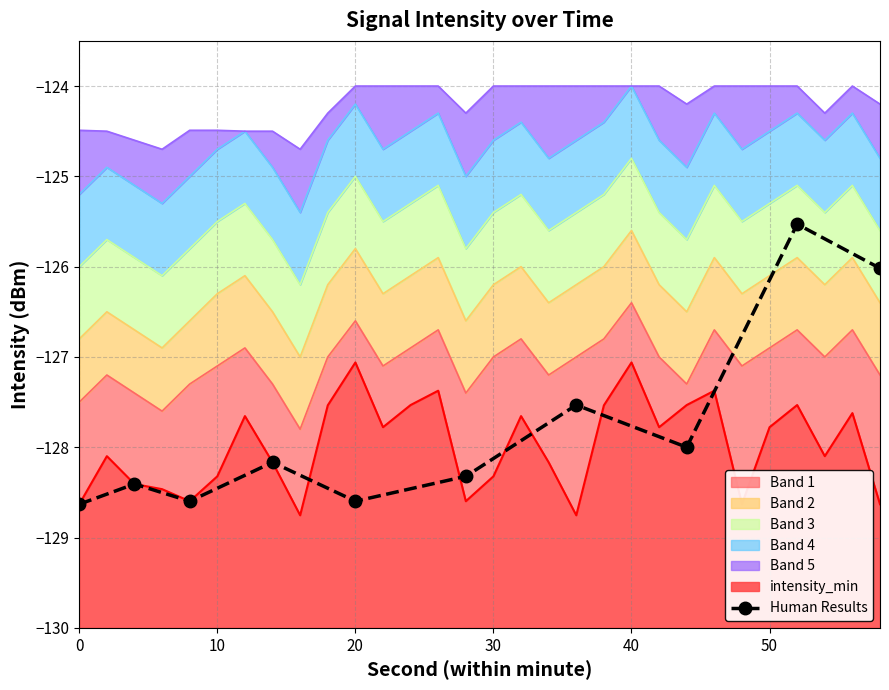

What is the smallest value displayed?

-128.6